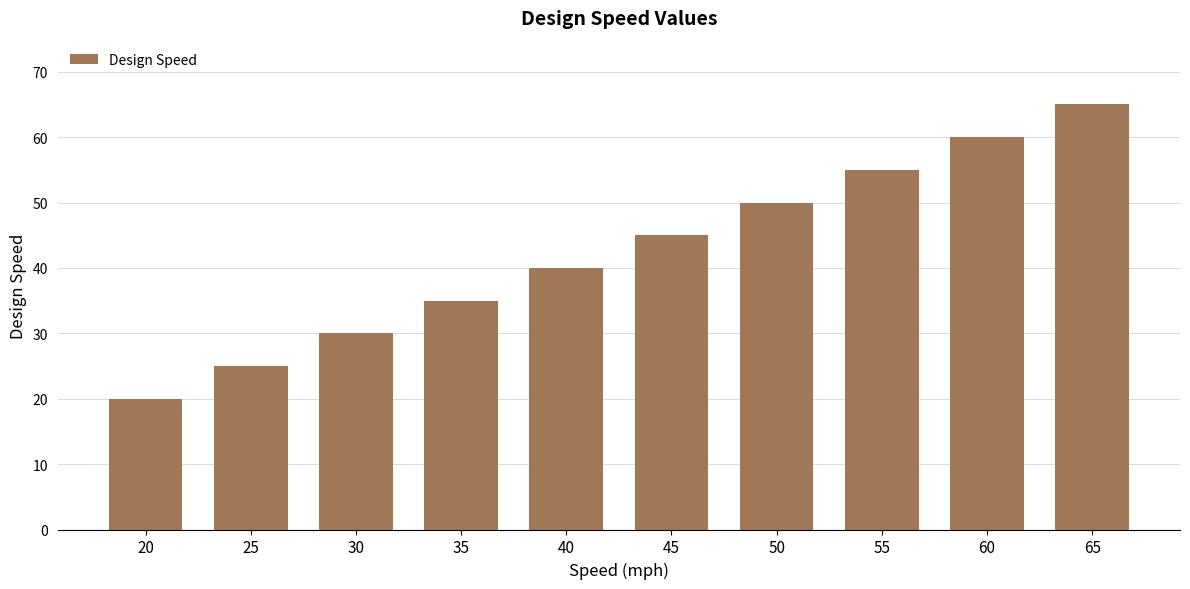

Where is the data nearest to the value 42?

40